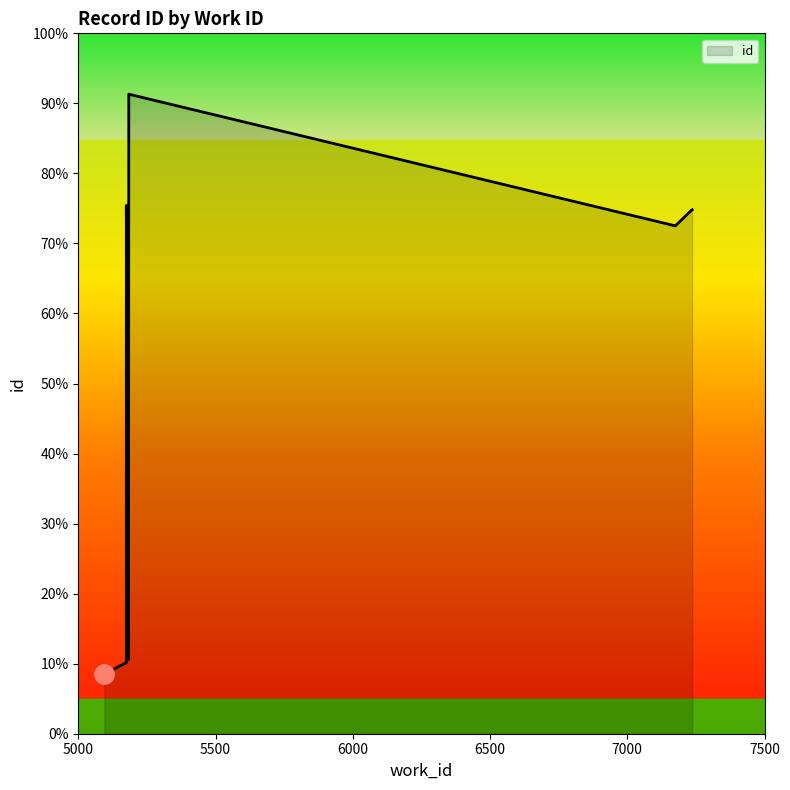

Does the chart display data point markers on the line(s)?

No